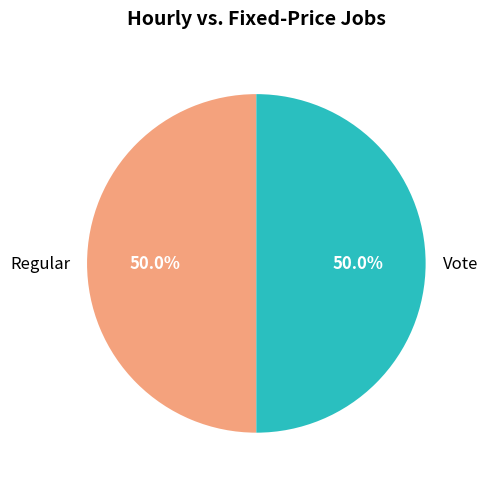

What is the total percentage of Vote and Regular?

100.0%